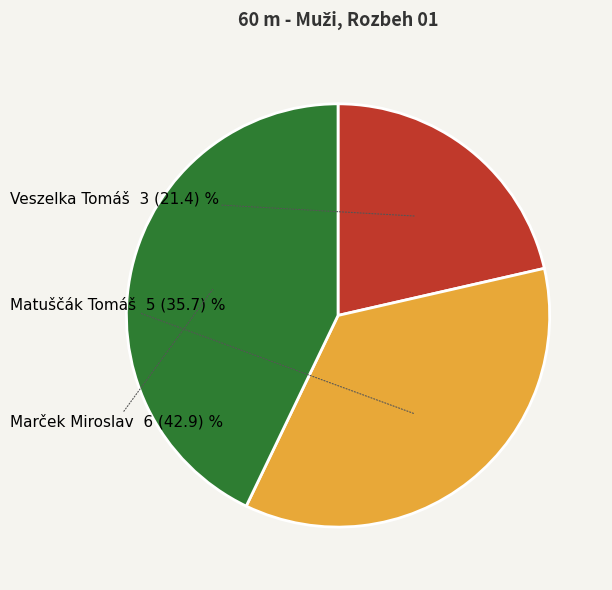

Does Veszelka Tomáš represent more than half of the total?

No